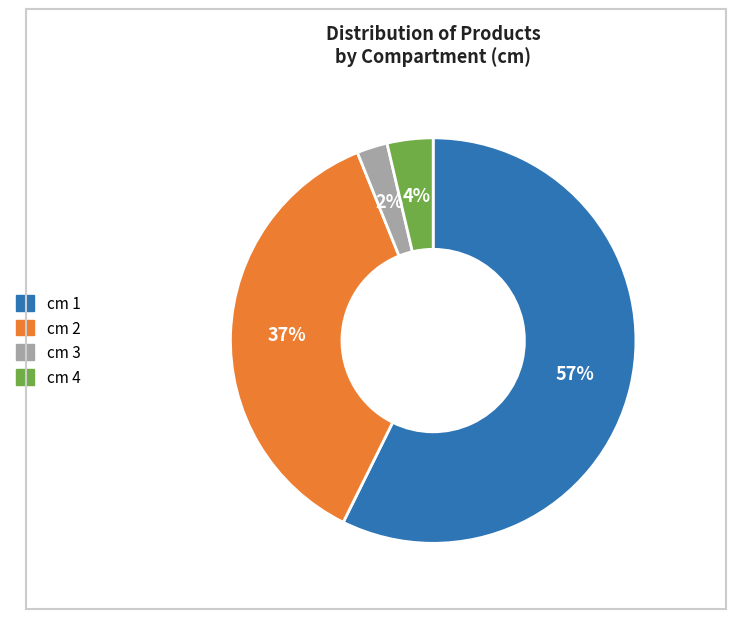

To the nearest percent, what is the average slice percentage?

25%